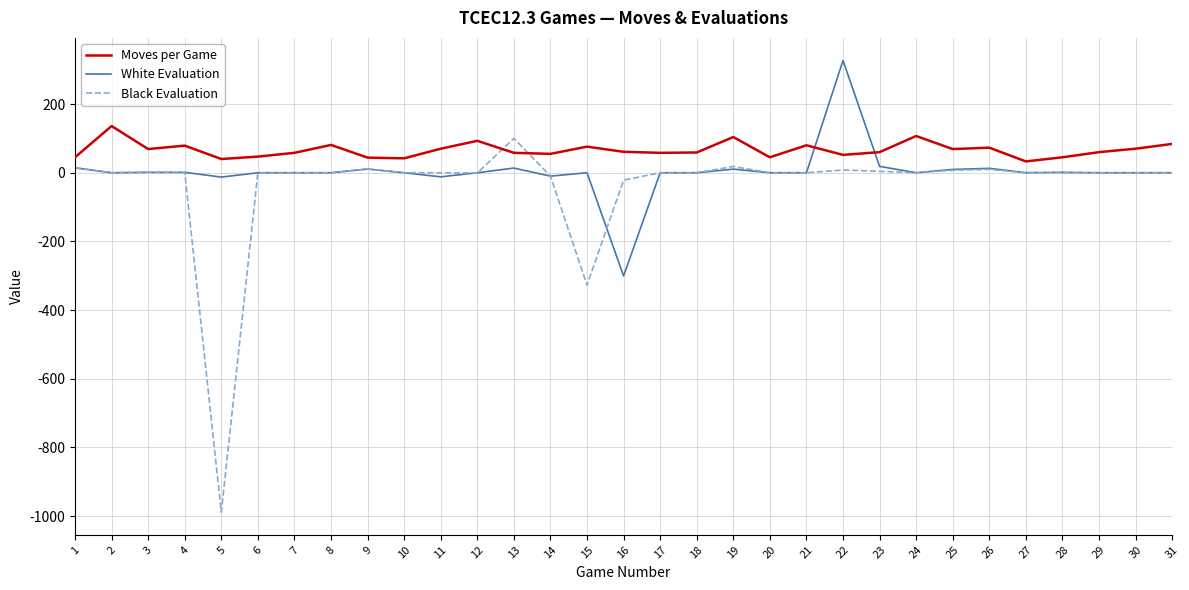

Does the chart have visible grid lines?

Yes